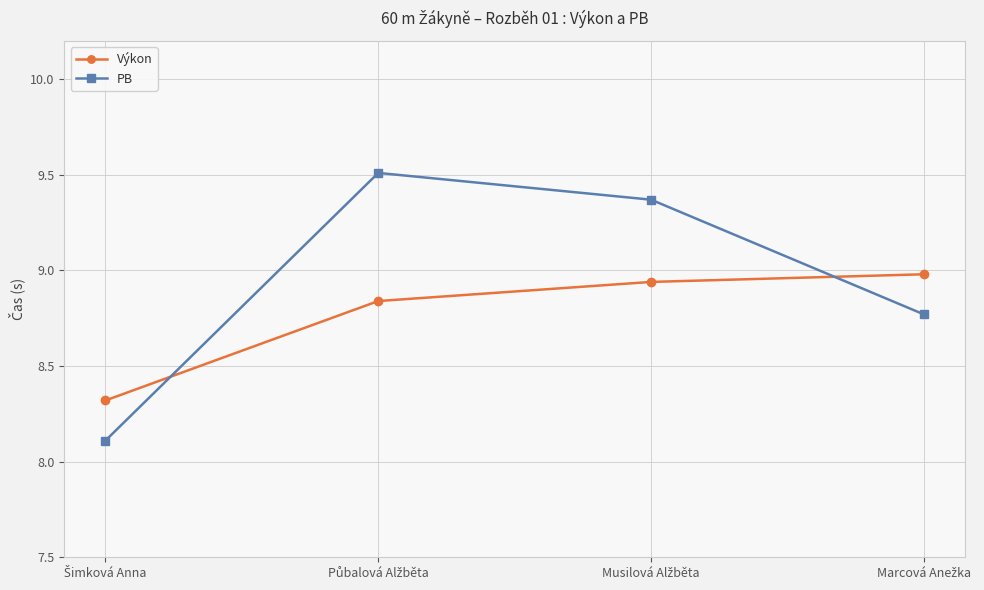

At how many categories does at least one series exceed 8?

4